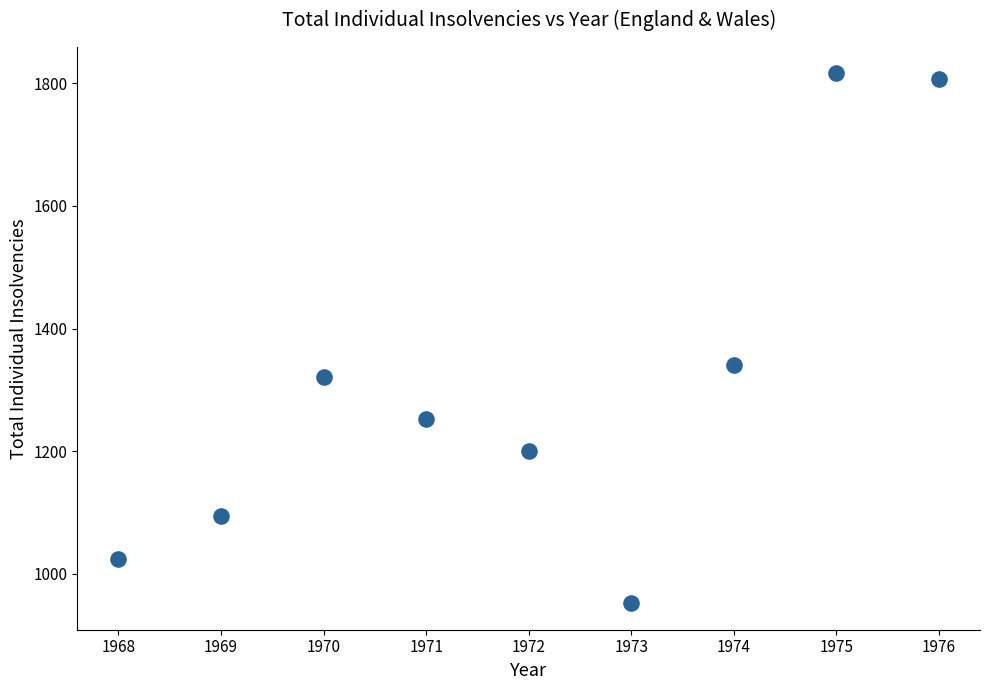

What is the range of X values (max minus min)?

8